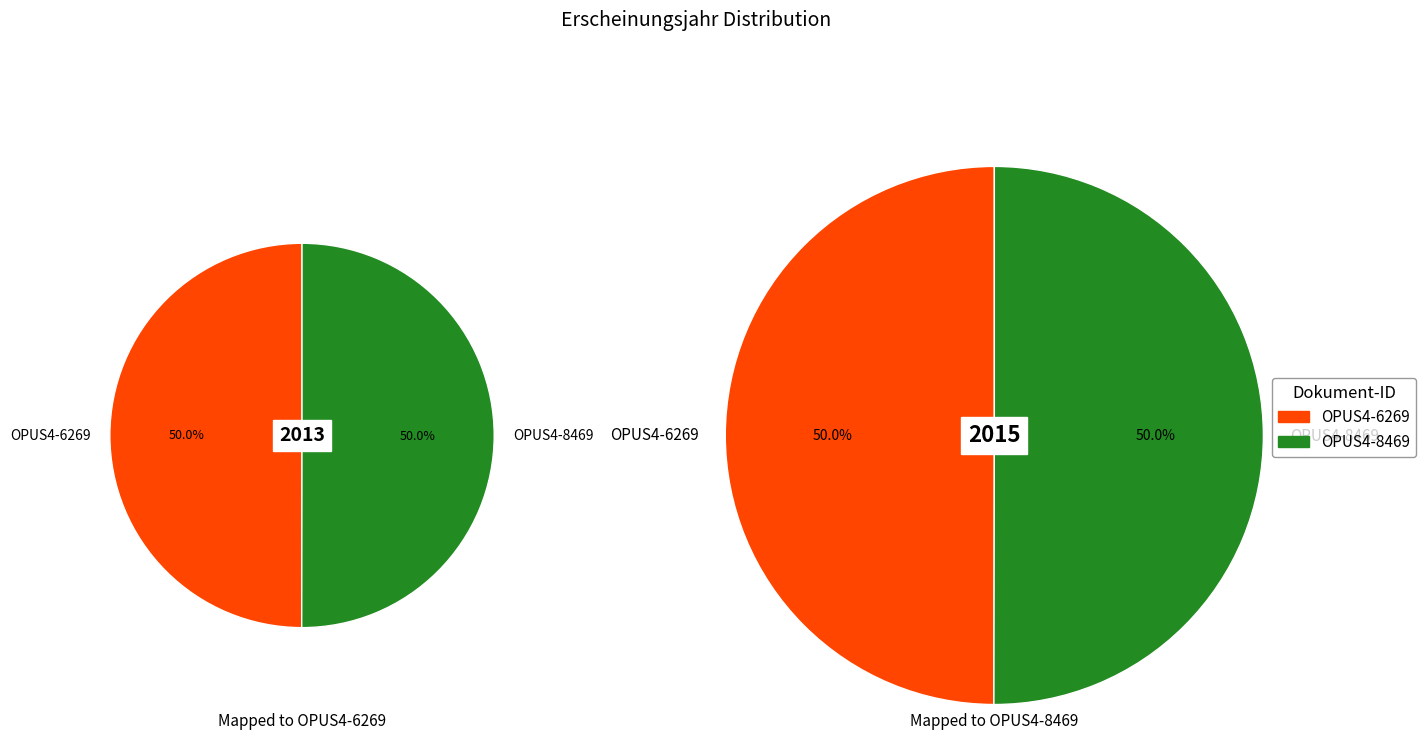

To the nearest percent, what is the combined percentage of OPUS4-8469 and OPUS4-6269?

100%